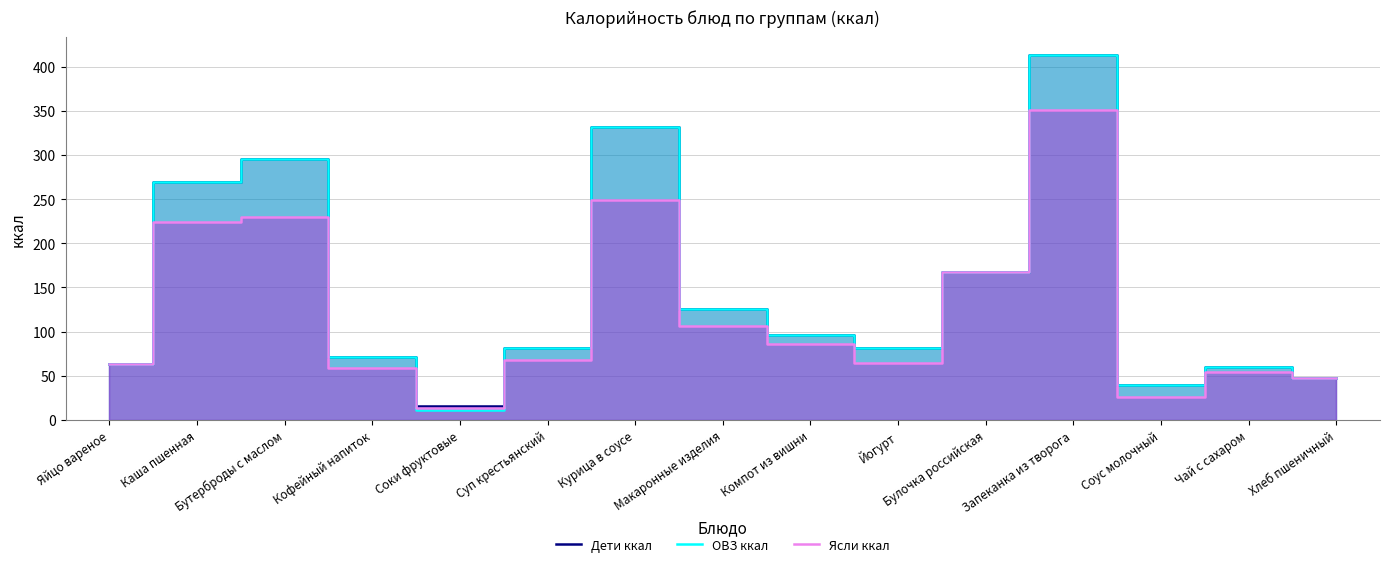

Which category has the highest value in the Дети ккал series?

Запеканка из творога